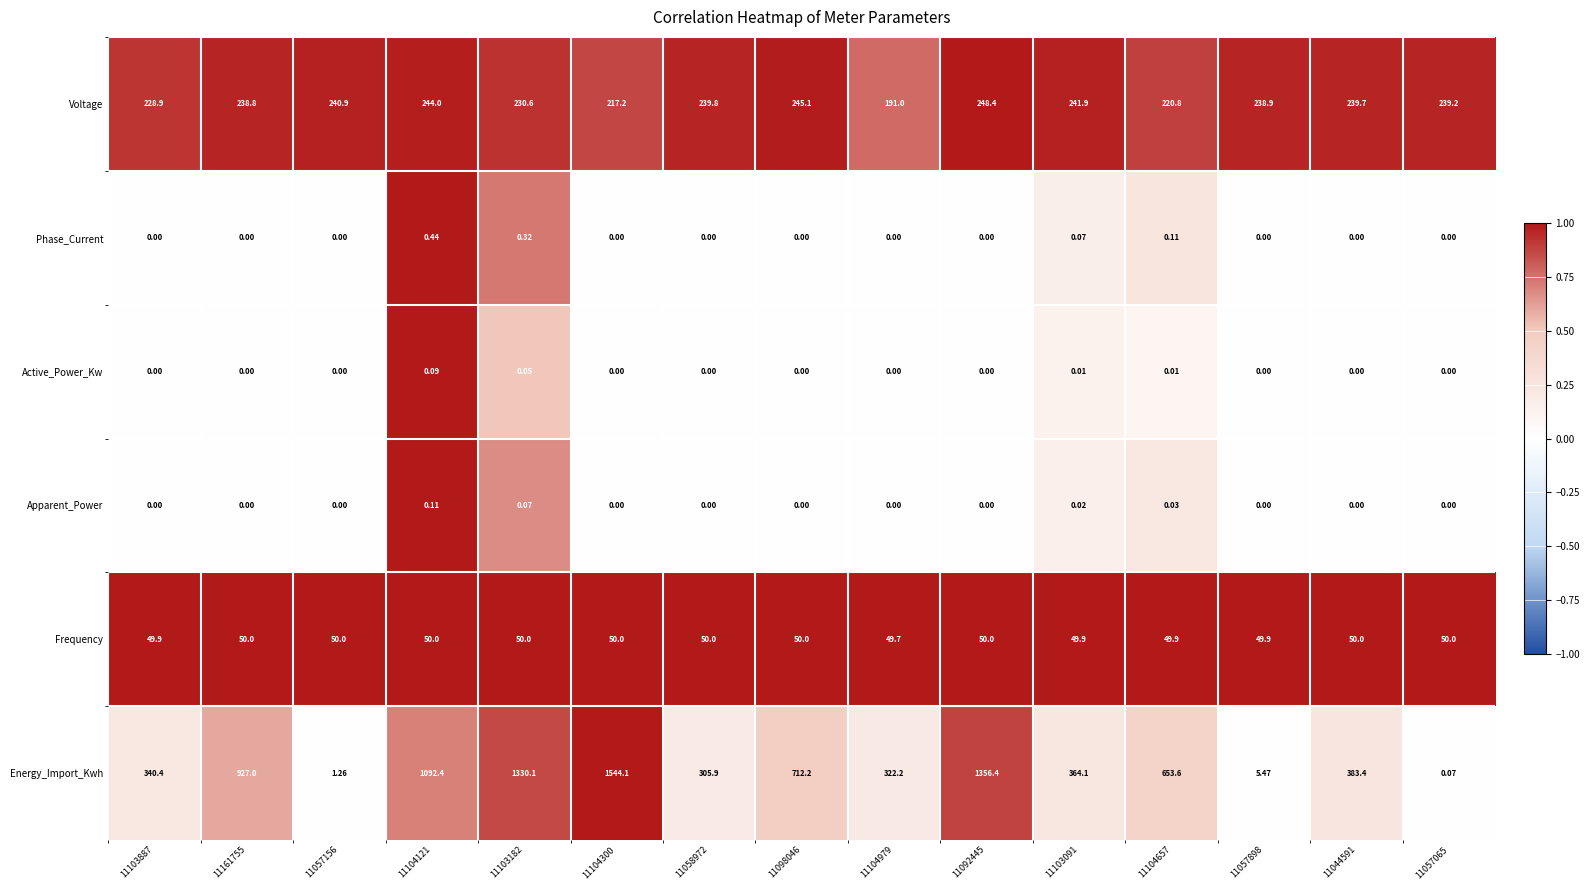

Between 11098046 and 11092445, which series saw the biggest shift?

Energy_Import_Kwh